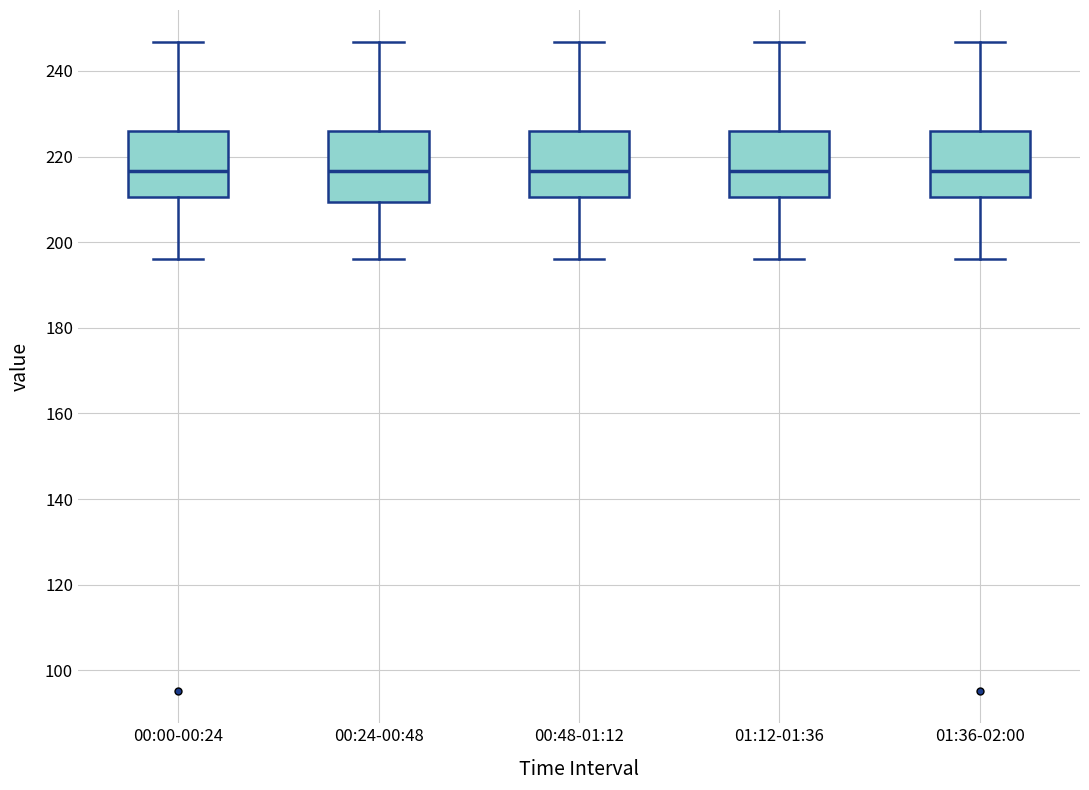

Where does the median line of the box for 00:00-00:24 sit on the y-axis? The values are not printed on the chart, so give them approximately, as read against the axis.

216